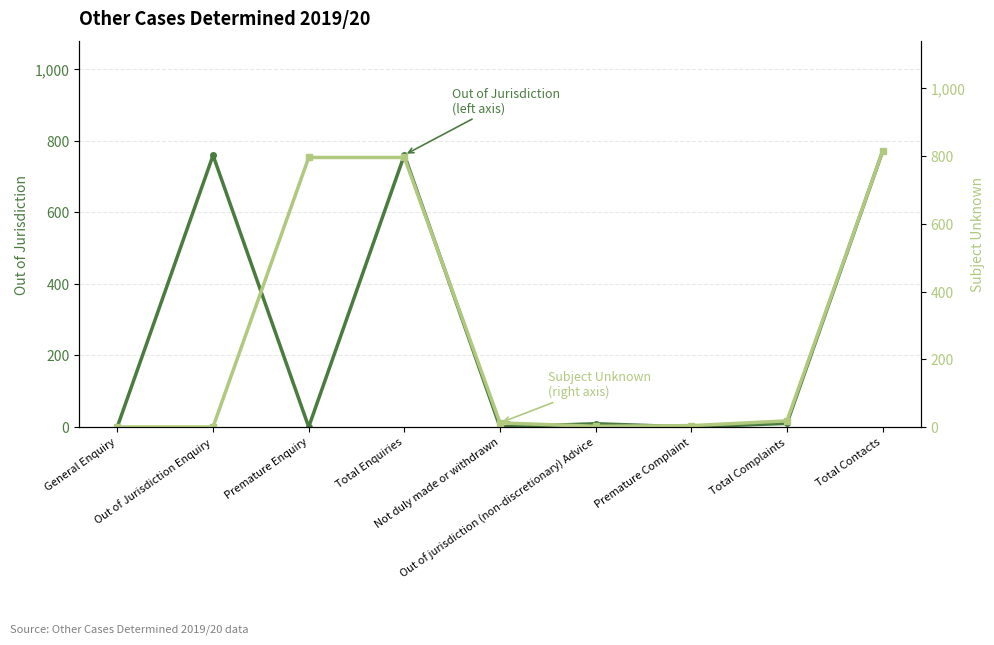

How many values in the Subject Unknown series exceed 12?

4